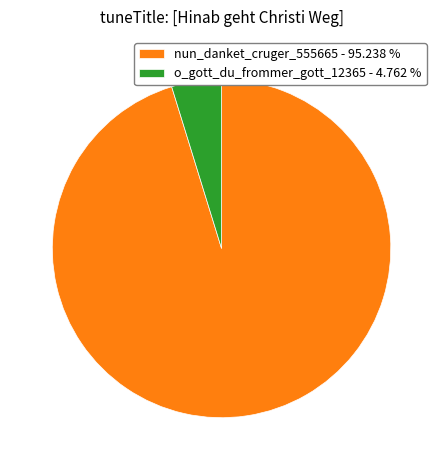

Rank the categories by value from lowest to highest.

o_gott_du_frommer_gott_12365, nun_danket_cruger_555665